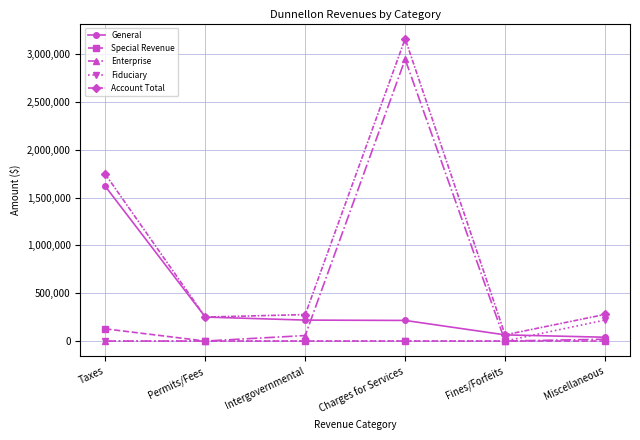

How many lines are shown in the chart?

5